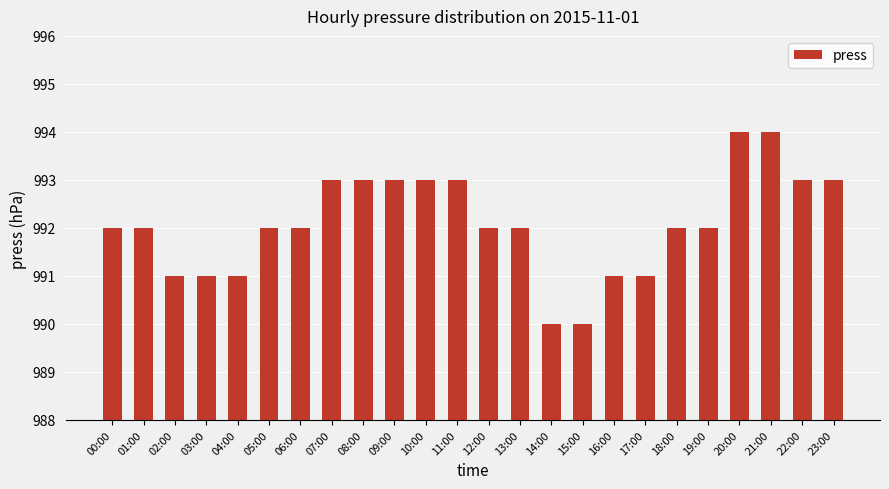

Does the chart contain stacked bars?

No